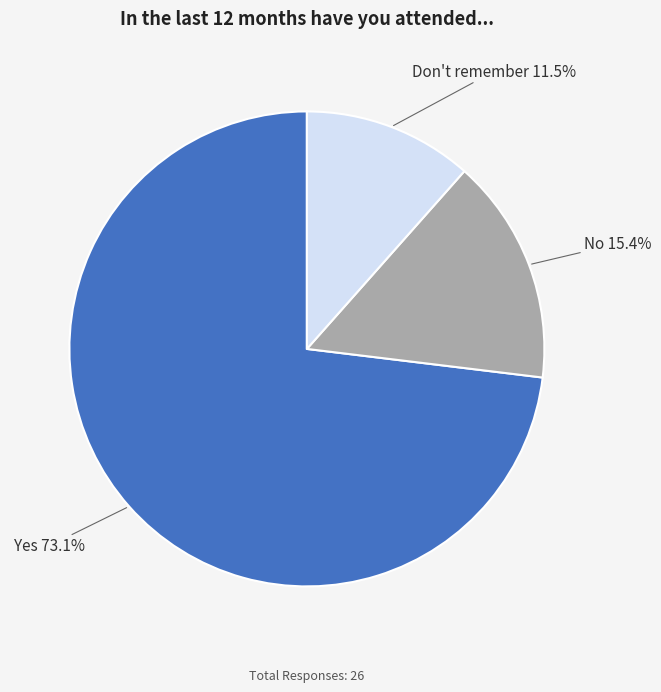

Which slice is the smallest?

Don't remember